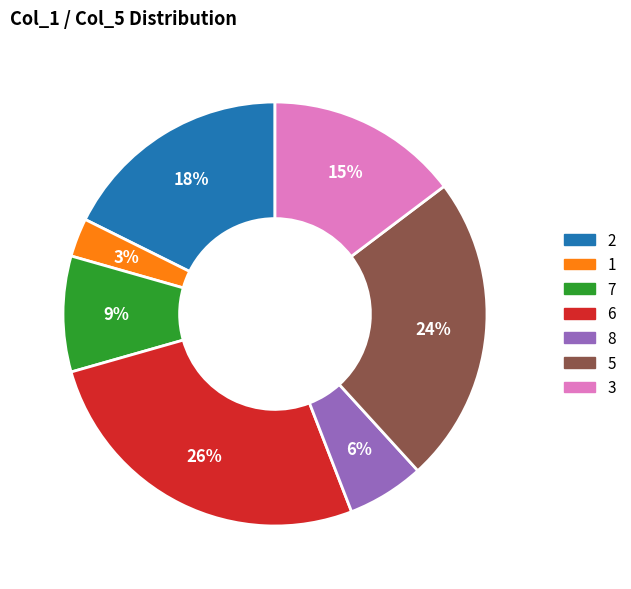

What is the smallest slice in the pie chart?

1